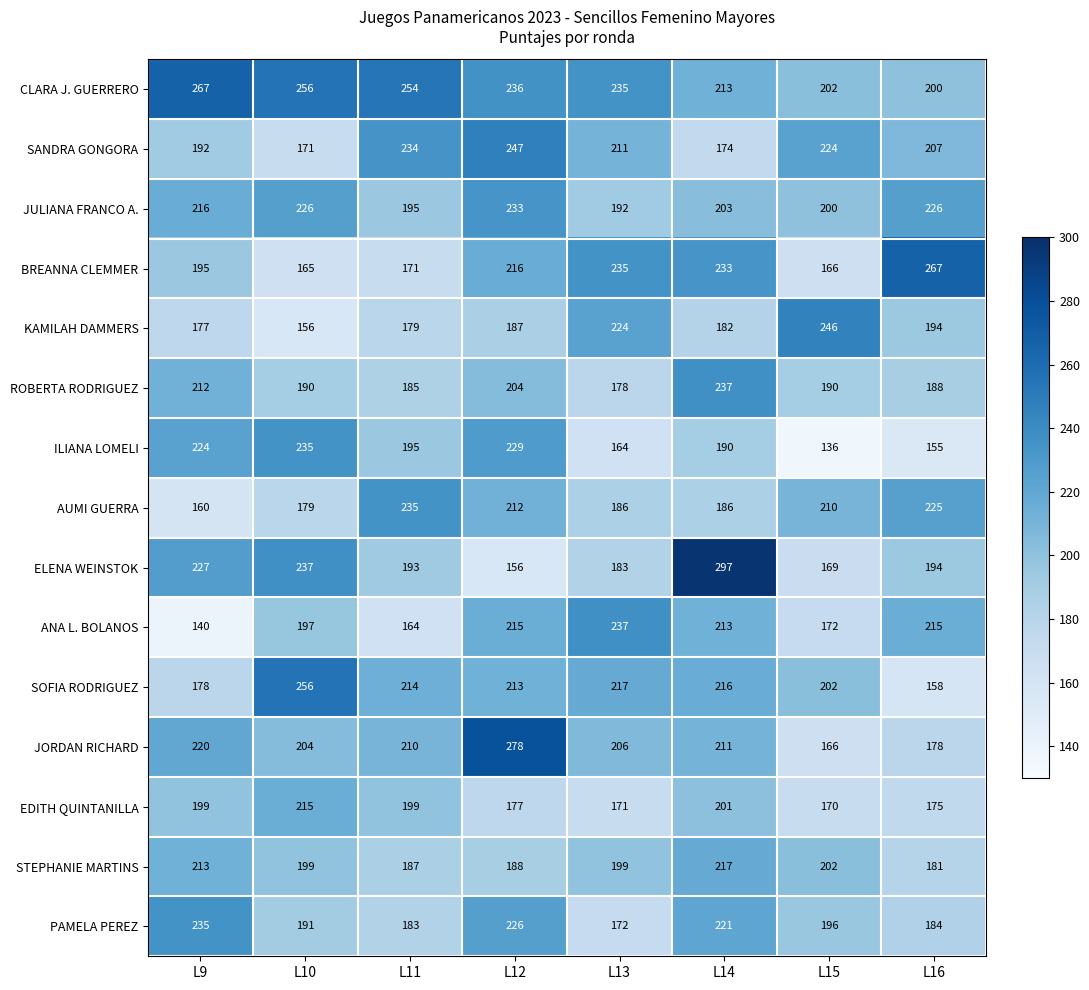

What value does the EDITH QUINTANILLA series have at L11, to the nearest 10?

200